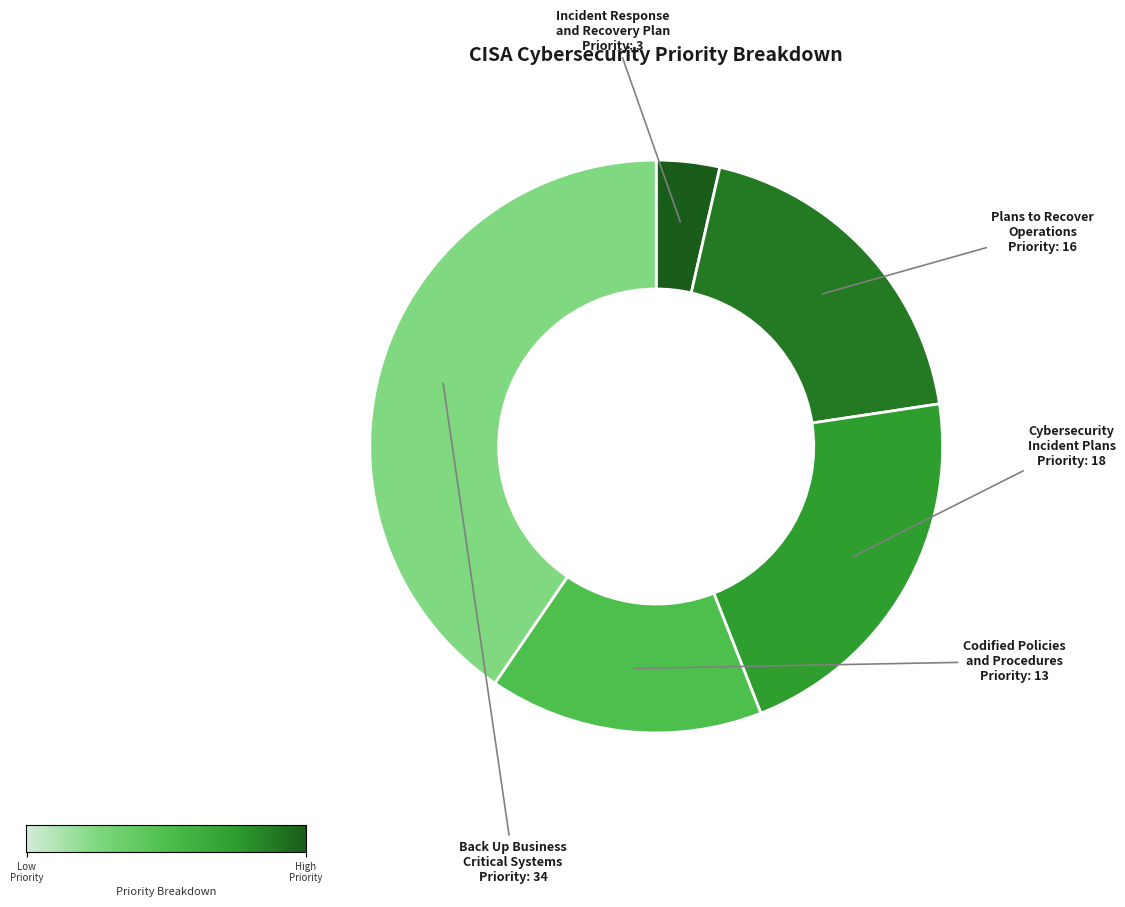

Which slice is the largest?

Back Up Business Critical Systems